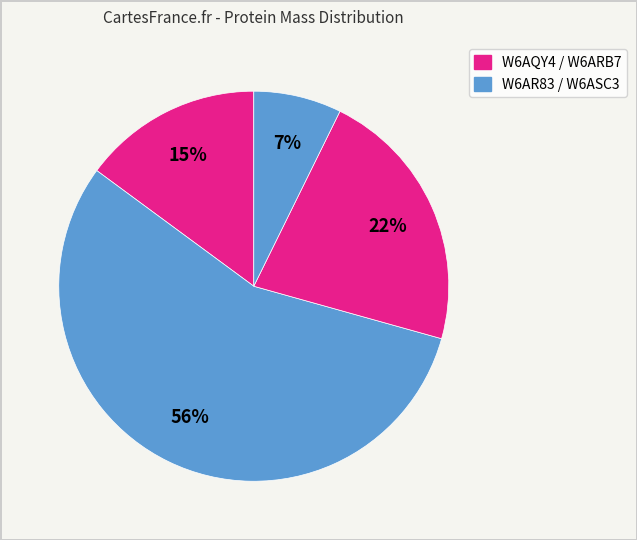

How many segments does this pie chart have?

4